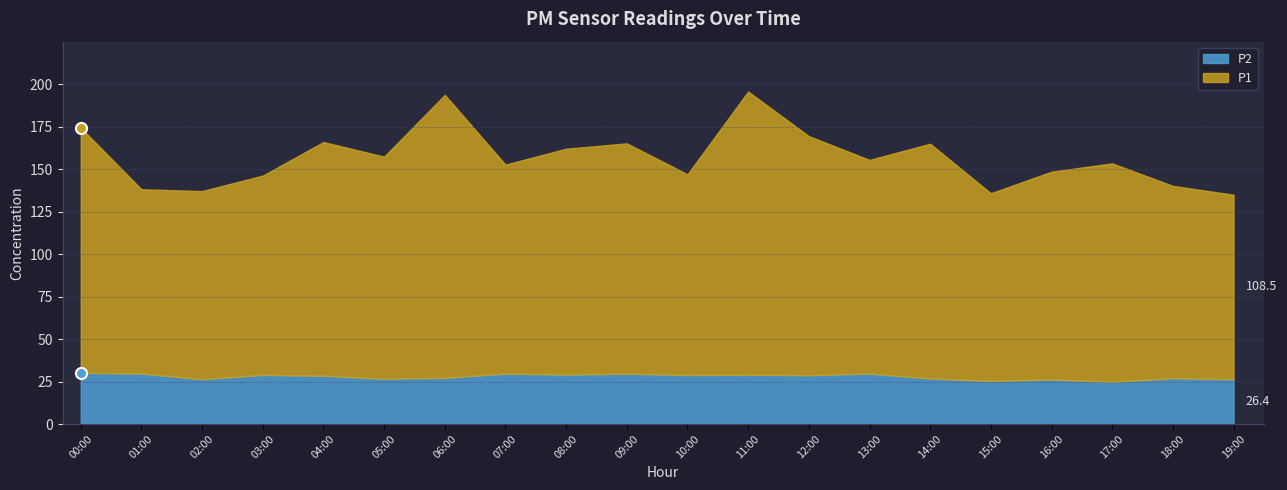

Where is P2 nearest to the value 27?

18:00